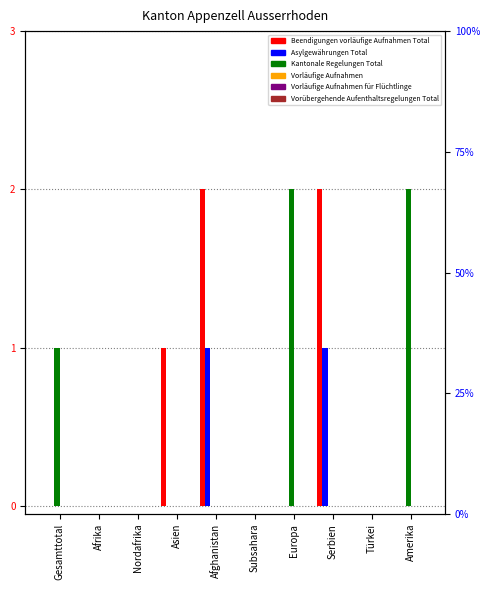

What is the sum of all Kantonale Regelungen Total values?

5